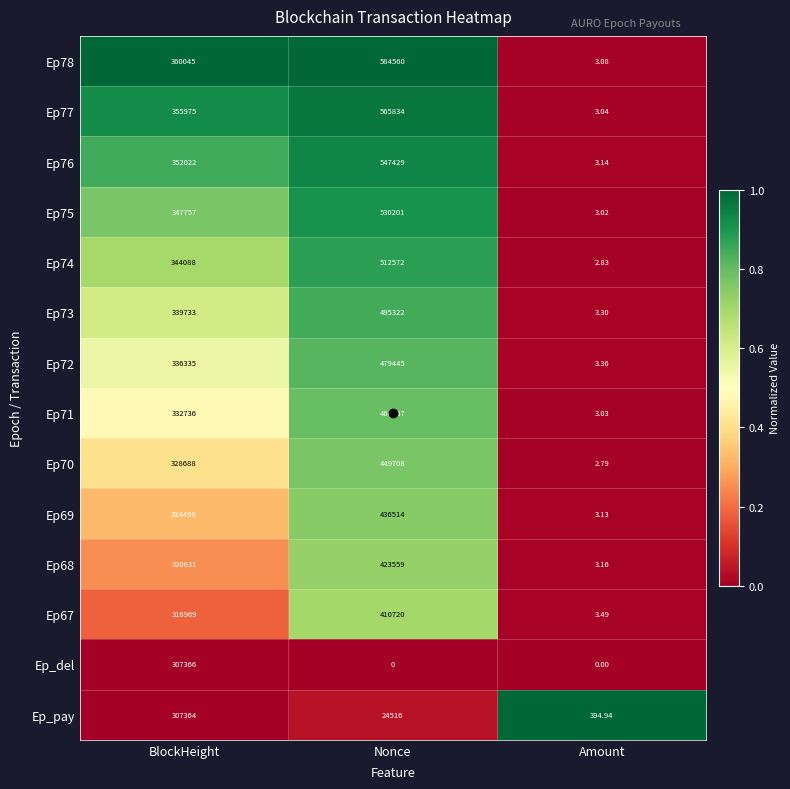

At Nonce, list the series in order from largest to smallest.

Ep78, Ep77, Ep76, Ep75, Ep74, Ep73, Ep72, Ep71, Ep70, Ep69, Ep68, Ep67, Ep_pay, Ep_del